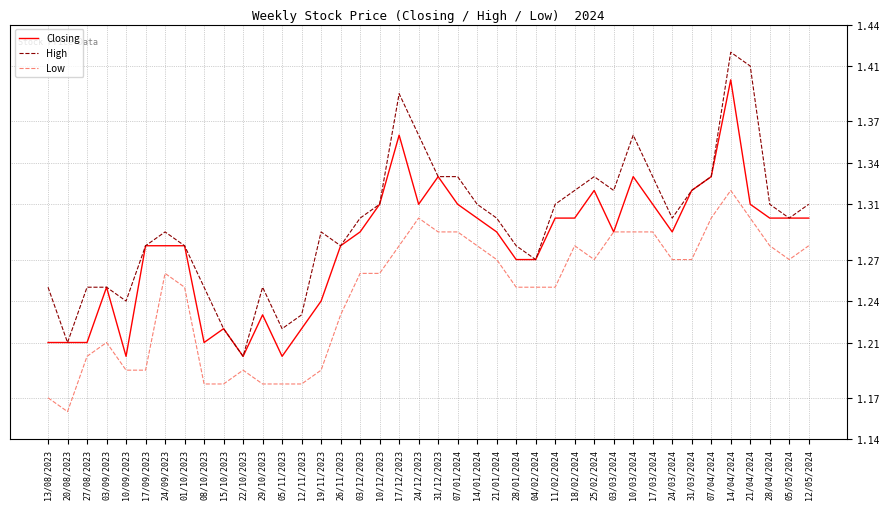

The High series shows 1.2 at 10/09/2023. True or false?

True